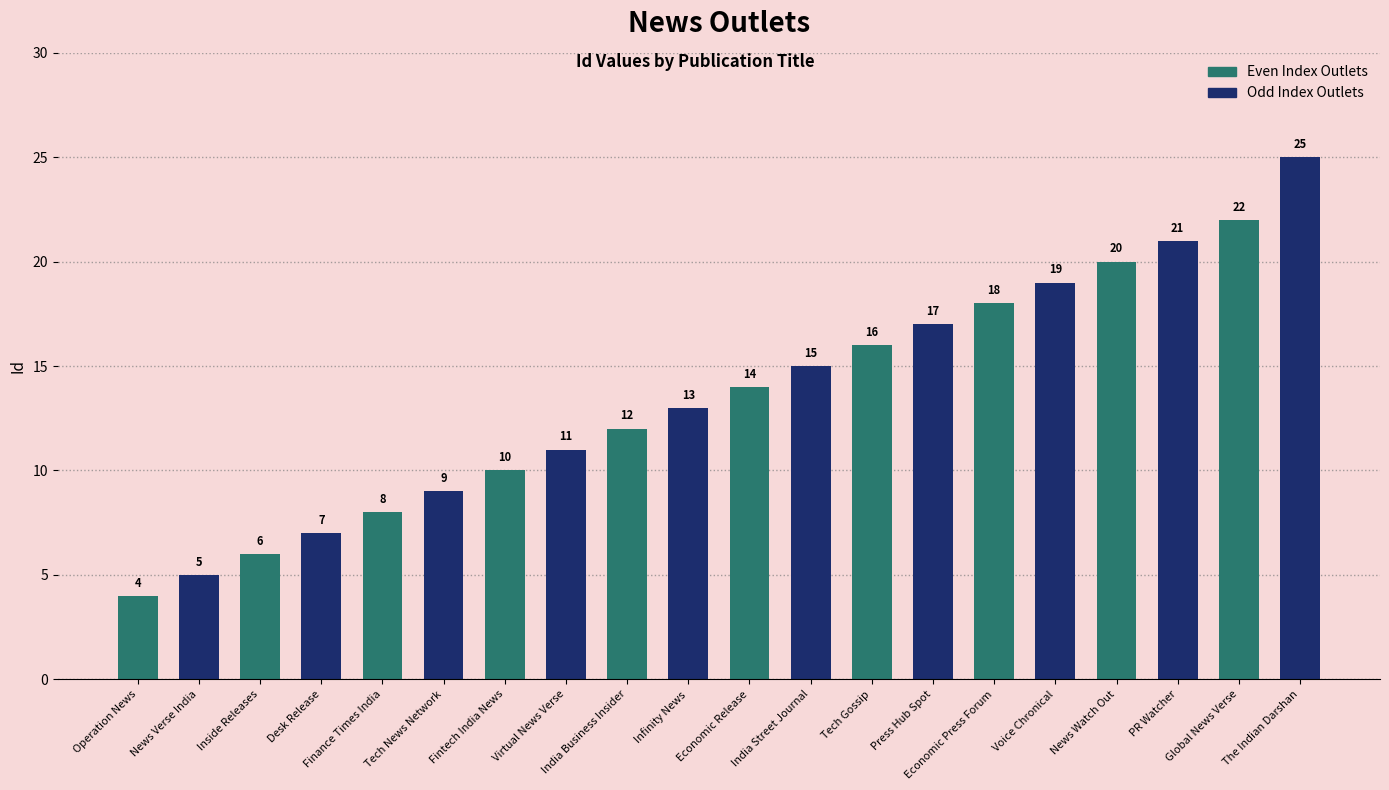

What is the greatest value displayed?

25